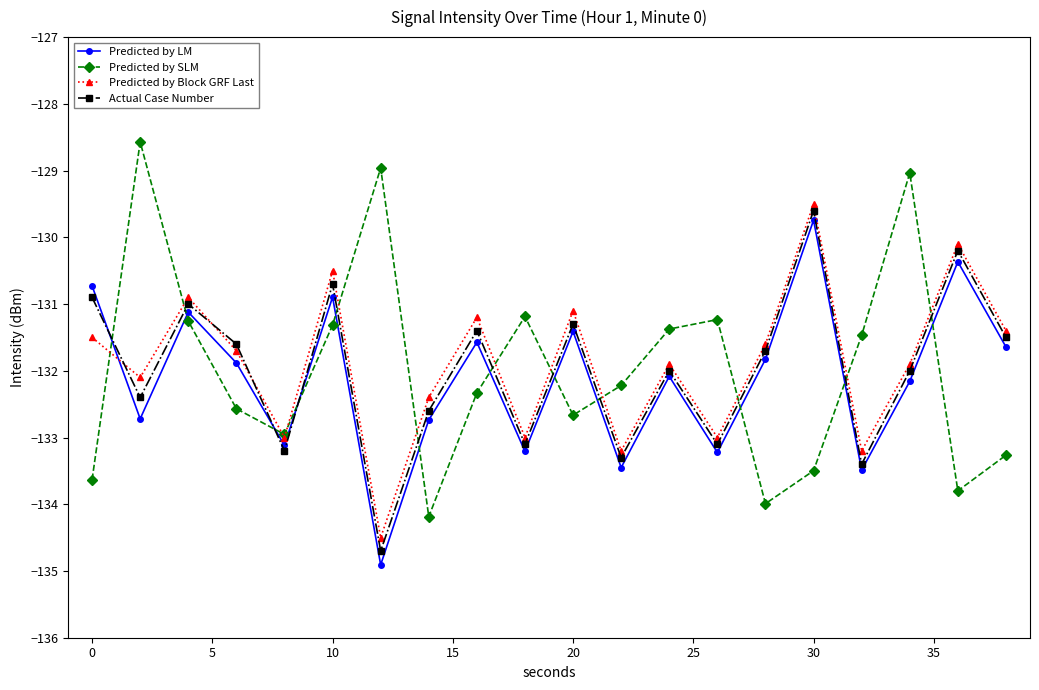

How many interior local valleys does the Predicted by Block GRF Last series have?

7